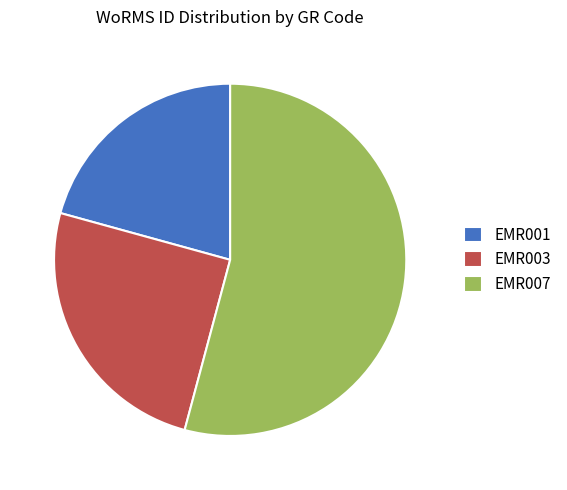

Combined, do EMR001 and EMR007 account for over 50%?

Yes